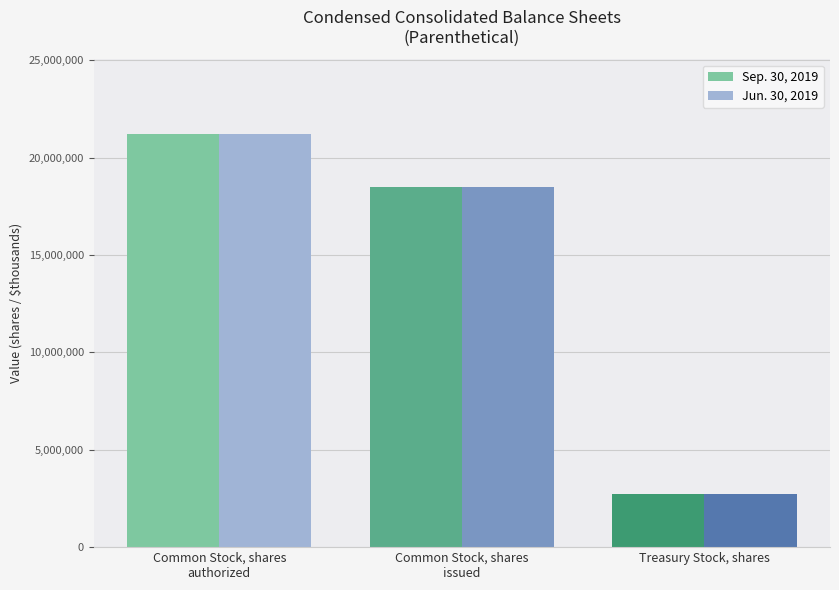

How many groups of bars are there?

3